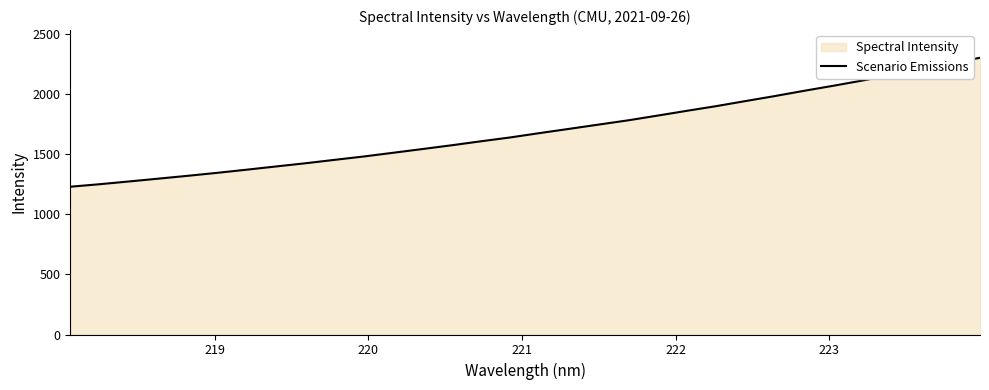

What is the sum of all values?

54345.7